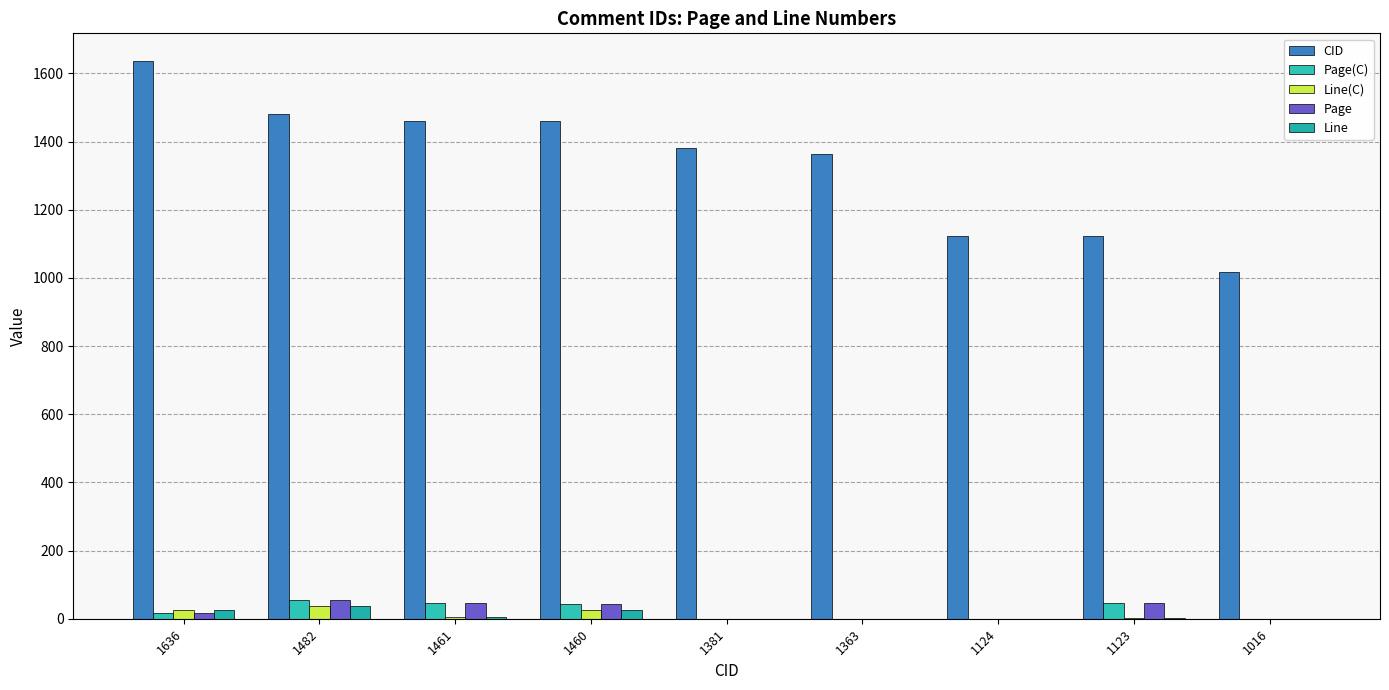

Which has a higher value, 1124 or 1123?

1124